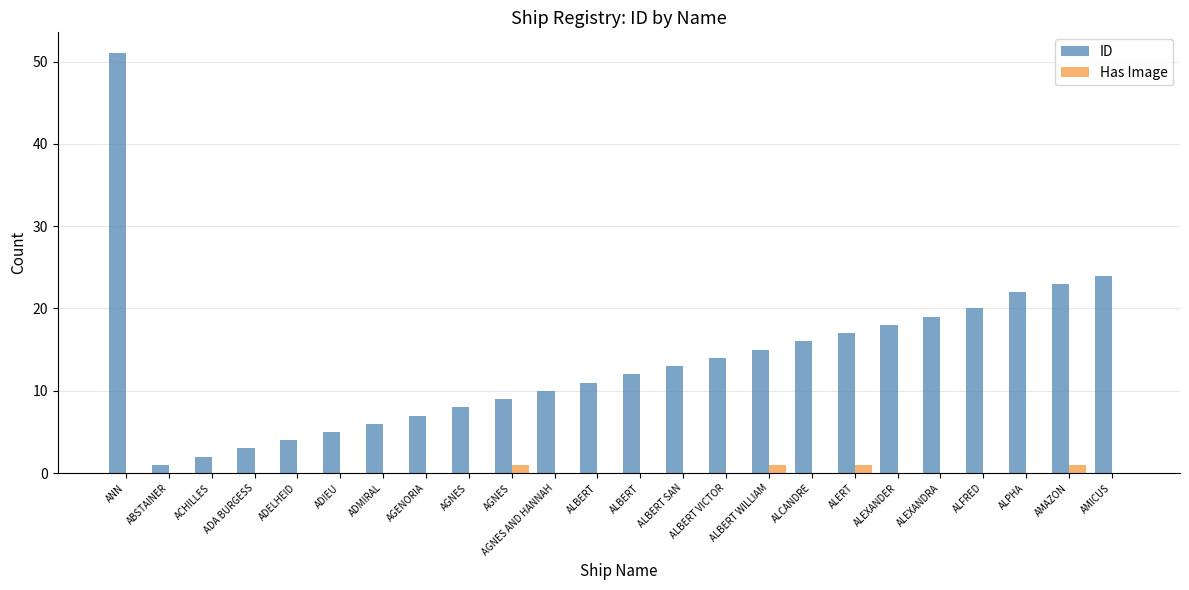

Reading left to right, list all the values displayed in this chart.

ID: ANN=51	ABSTAINER=1	ACHILLES=2	ADA BURGESS=3	ADELHEID=4	ADIEU=5	ADMIRAL=6	AGENORIA=7	AGNES=8	AGNES=9	AGNES AND HANNAH=10	ALBERT=11	ALBERT=12	ALBERT SAN=13	ALBERT VICTOR=14	ALBERT WILLIAM=15	ALCANDRE=16	ALERT=17	ALEXANDER=18	ALEXANDRA=19	ALFRED=20	ALPHA=22	AMAZON=23	AMICUS=24
Has Image: ANN=0	ABSTAINER=0	ACHILLES=0	ADA BURGESS=0	ADELHEID=0	ADIEU=0	ADMIRAL=0	AGENORIA=0	AGNES=0	AGNES=1	AGNES AND HANNAH=0	ALBERT=0	ALBERT=0	ALBERT SAN=0	ALBERT VICTOR=0	ALBERT WILLIAM=1	ALCANDRE=0	ALERT=1	ALEXANDER=0	ALEXANDRA=0	ALFRED=0	ALPHA=0	AMAZON=1	AMICUS=0